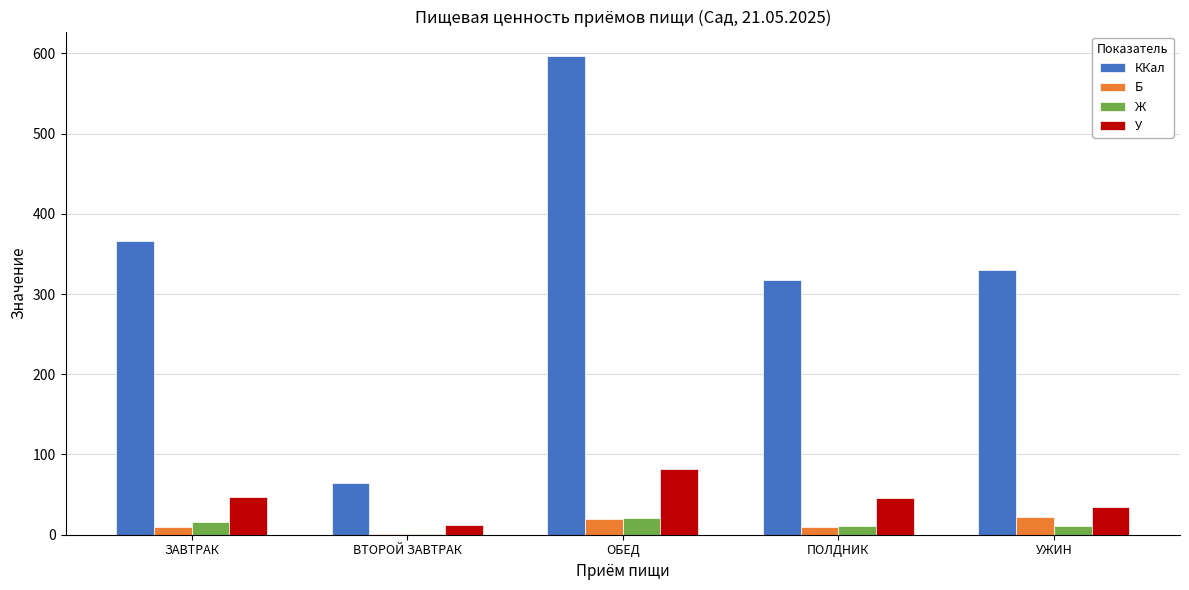

At which category is the sum across all series the highest?

ОБЕД